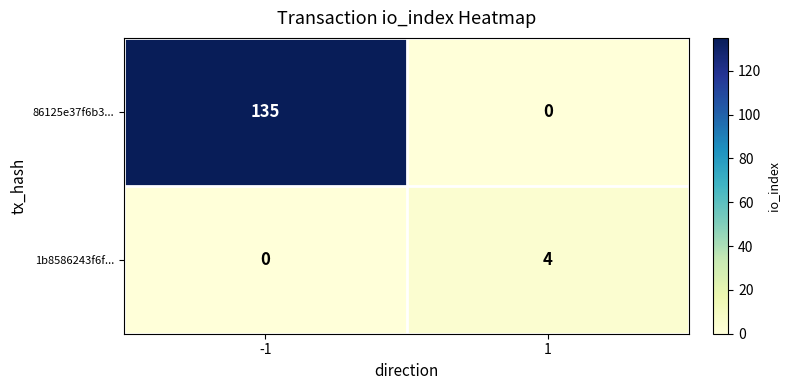

At 1, list the series in order from largest to smallest.

1b8586243f6f..., 86125e37f6b3...